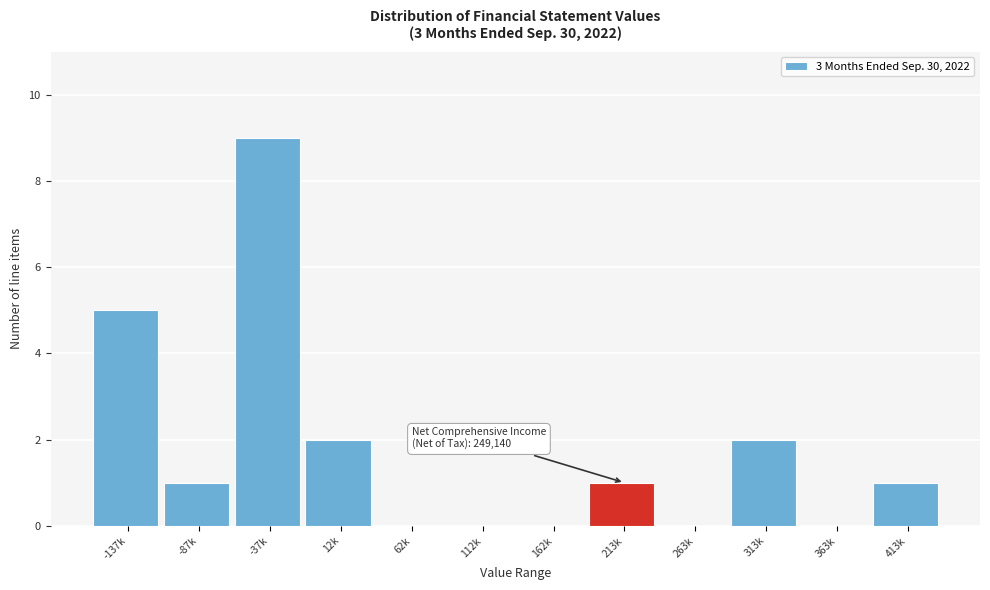

Reading left to right, extract all data points from this chart.

-137k=5	-87k=1	-37k=9	12k=2	62k=0	112k=0	162k=0	213k=1	263k=0	313k=2	363k=0	413k=1